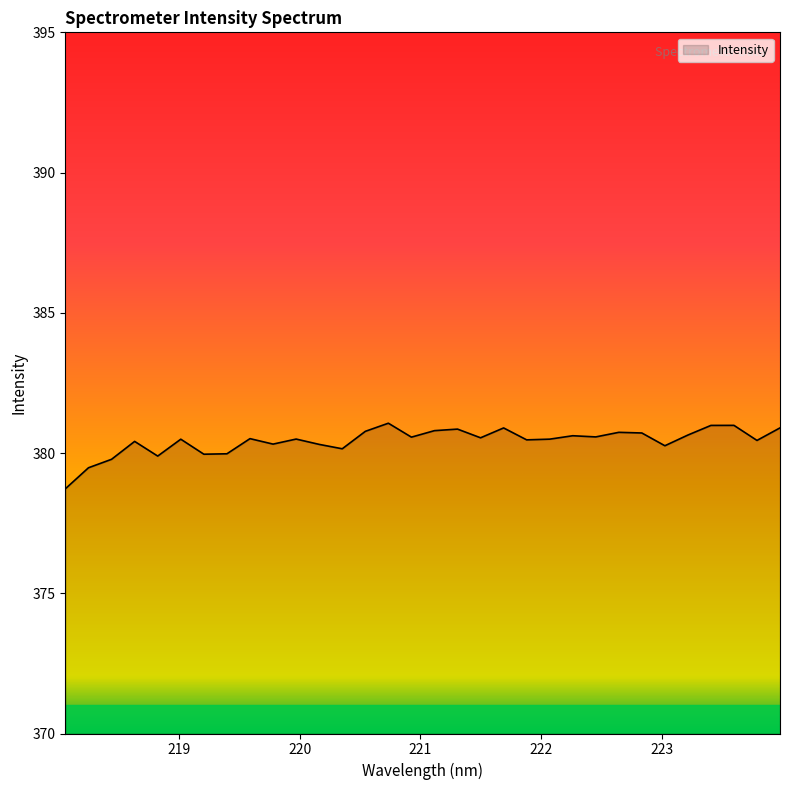

What is the difference between the maximum and minimum values?

2.3